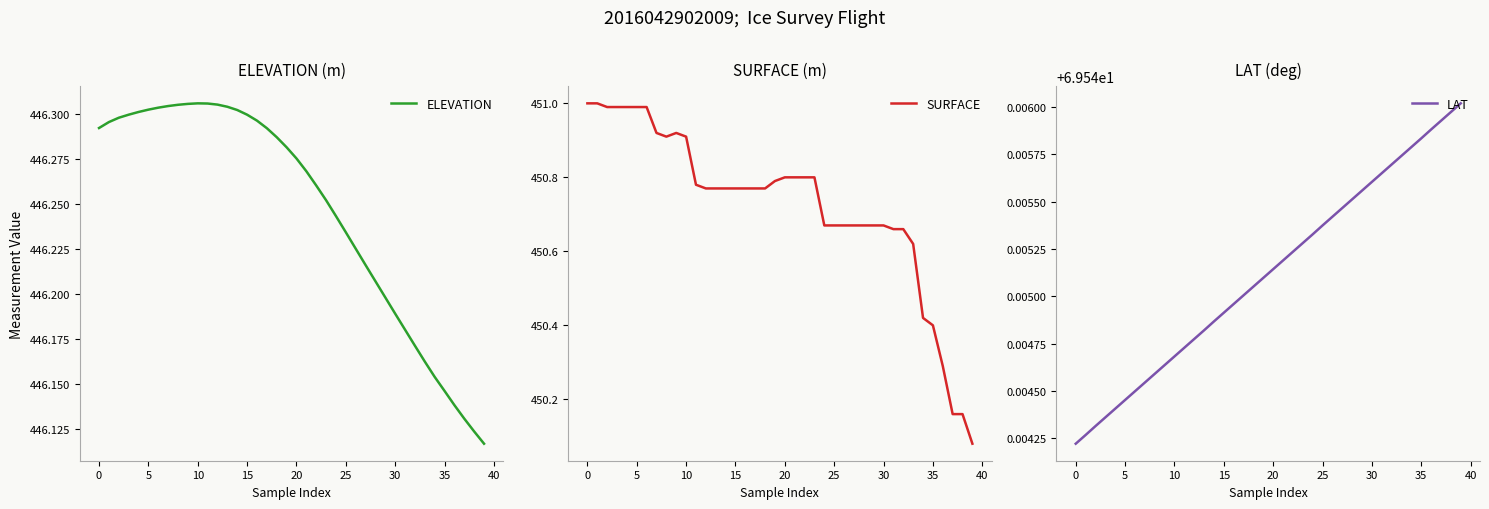

Does the chart have visible grid lines?

No